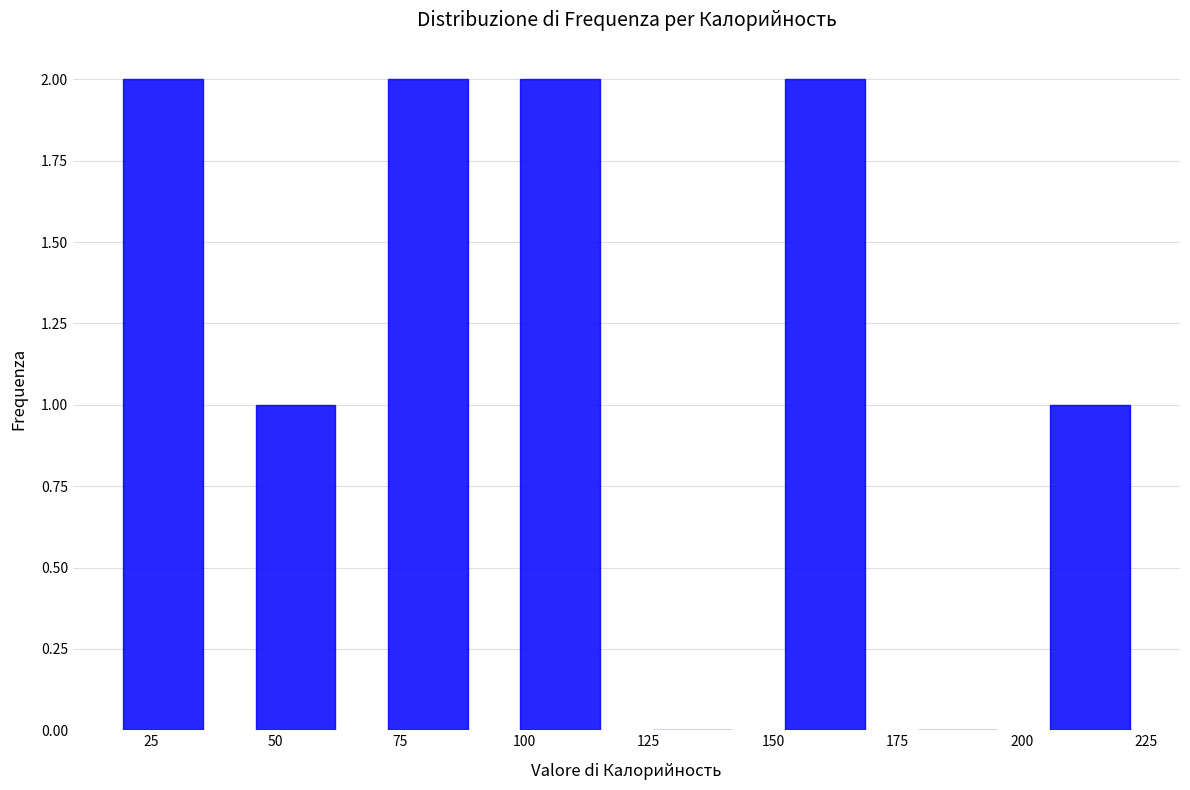

Reading left to right, transcribe this chart: for each bar, give the range it covers on the x-axis and its height. Neither the bar edges nor the heights are printed on the chart, so give them approximately, as read against the axes.

15 to 40: 2
40 to 65: 1
65 to 95: 2
95 to 120: 2
120 to 145: 0
145 to 175: 2
175 to 200: 0
200 to 225: 1